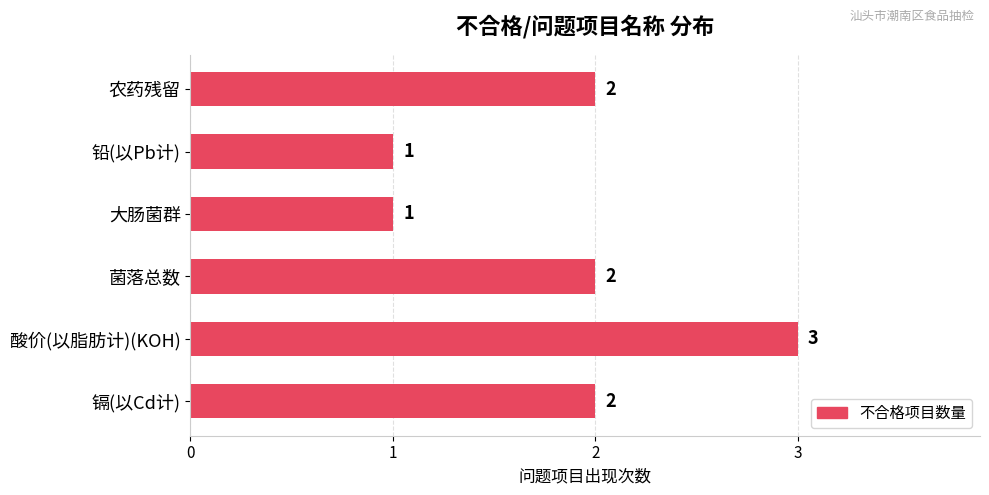

Reading top to bottom, list all the values displayed in this chart.

2	1	1	2	3	2